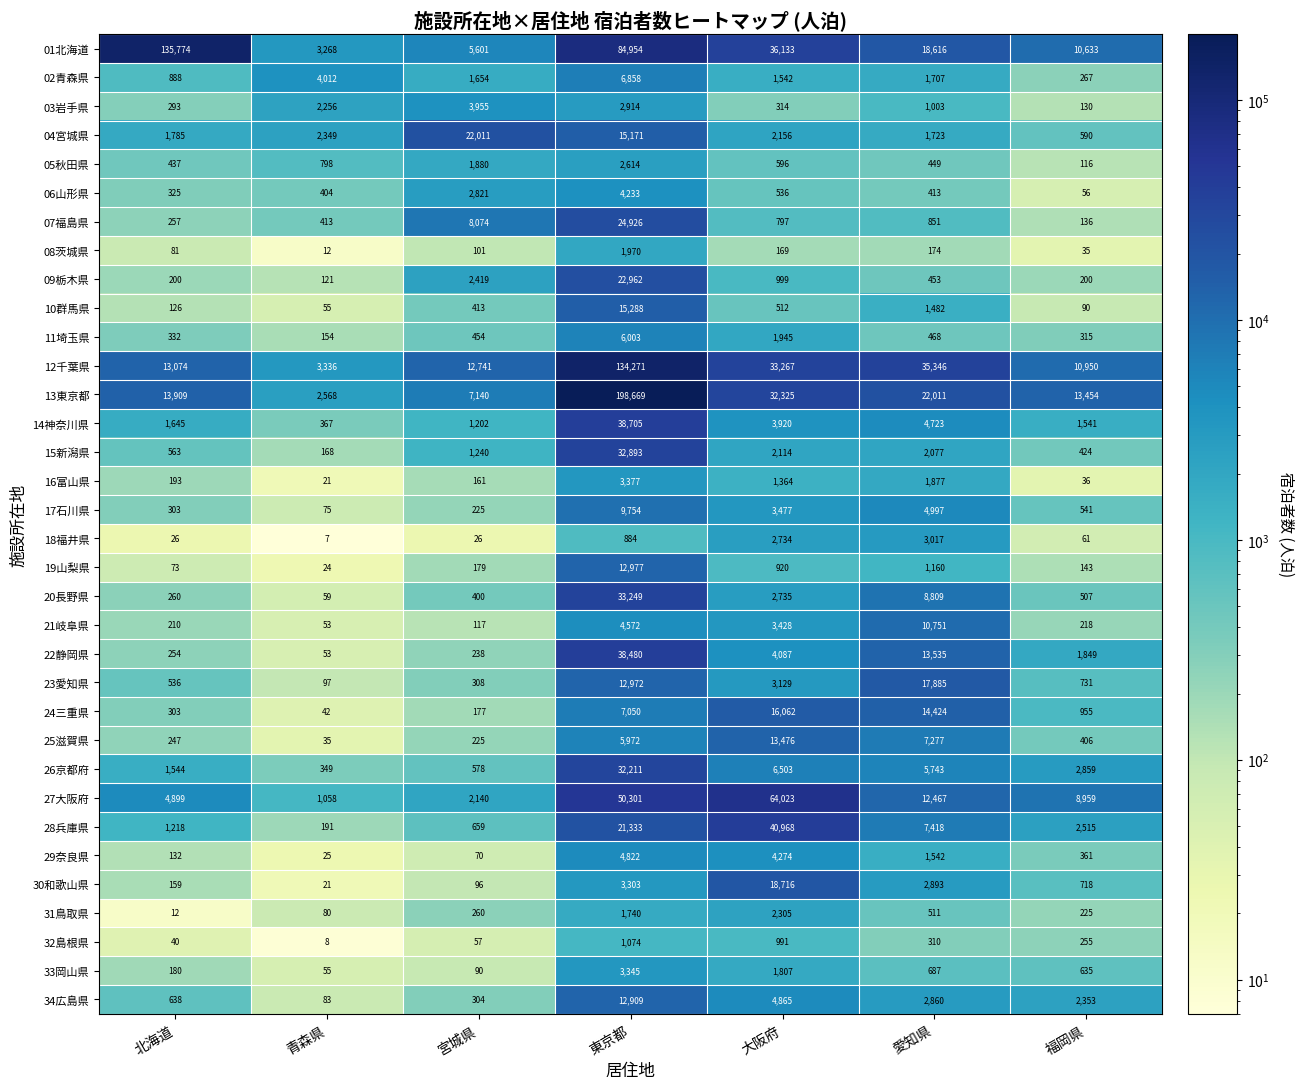

Rank the series at 大阪府 from highest to lowest value.

27大阪府, 28兵庫県, 01北海道, 12千葉県, 13東京都, 30和歌山県, 24三重県, 25滋賀県, 26京都府, 34広島県, 29奈良県, 22静岡県, 14神奈川県, 17石川県, 21岐阜県, 23愛知県, 20長野県, 18福井県, 31鳥取県, 04宮城県, 15新潟県, 11埼玉県, 33岡山県, 02青森県, 16富山県, 09栃木県, 32島根県, 19山梨県, 07福島県, 05秋田県, 06山形県, 10群馬県, 03岩手県, 08茨城県